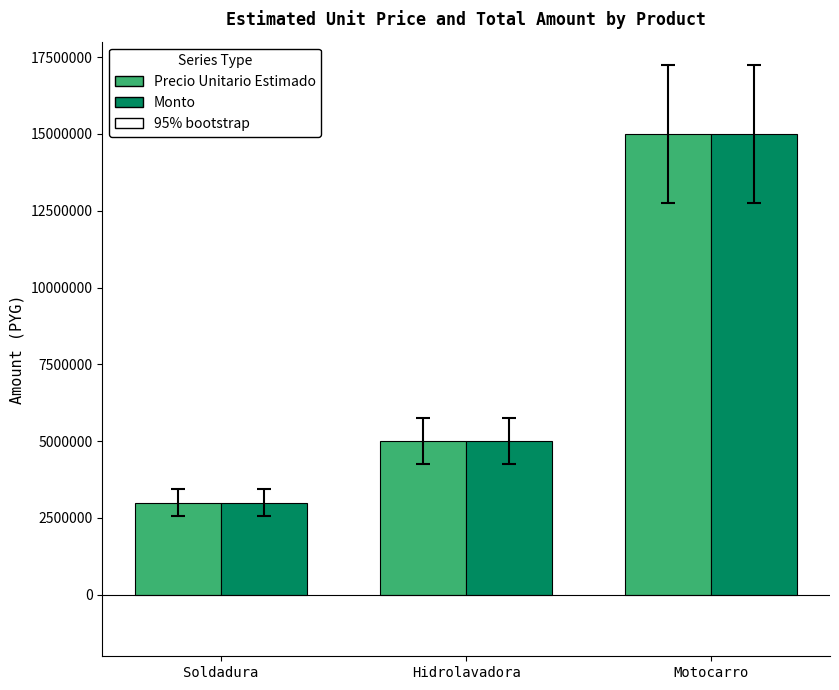

How many bars are there in total?

6